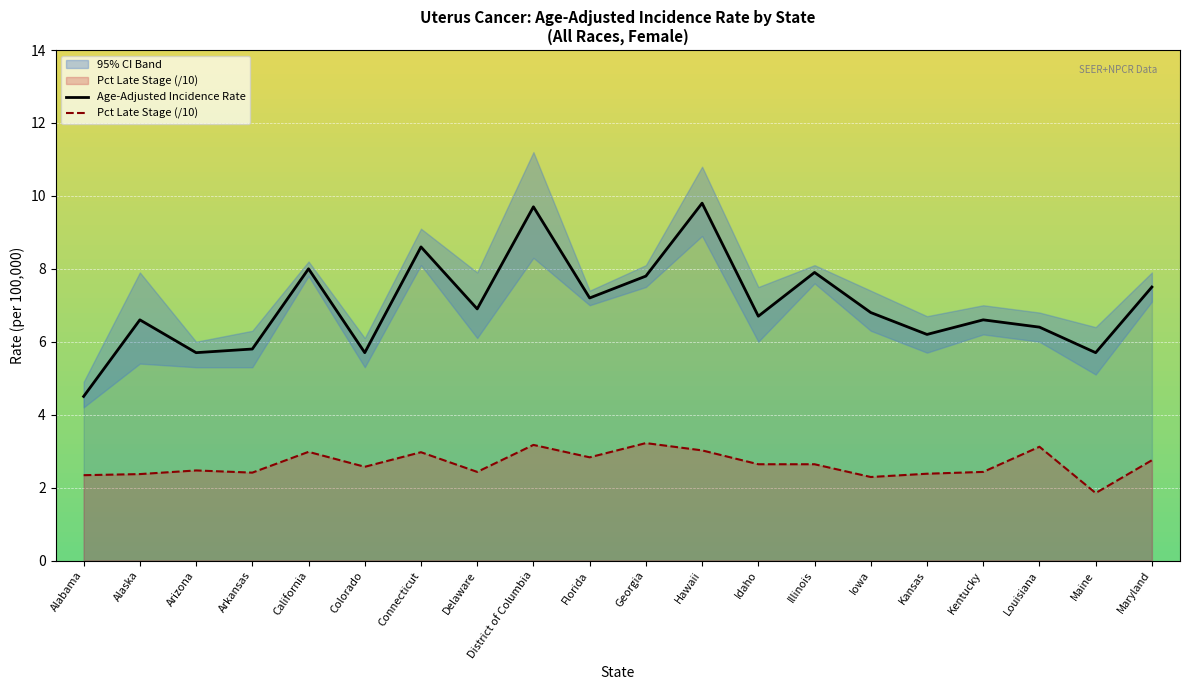

Is this an area chart (filled region under the line)?

No